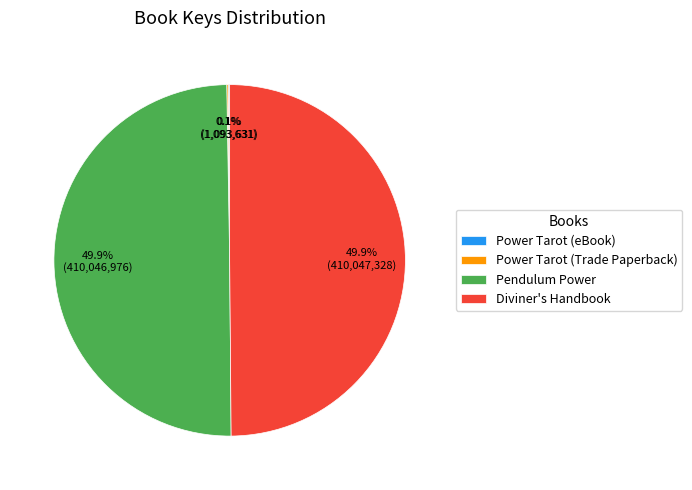

Approximately how many times larger is the value at Pendulum Power compared to Diviner's Handbook?

1.0